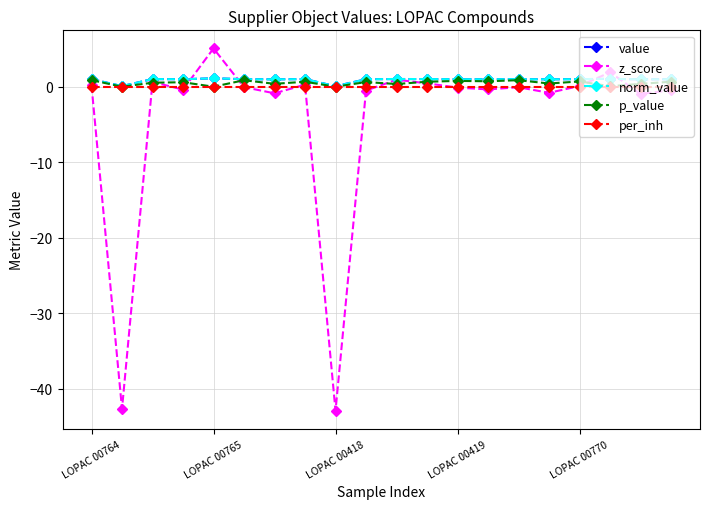

Which category has the lowest value across all series?

LOPAC 00418